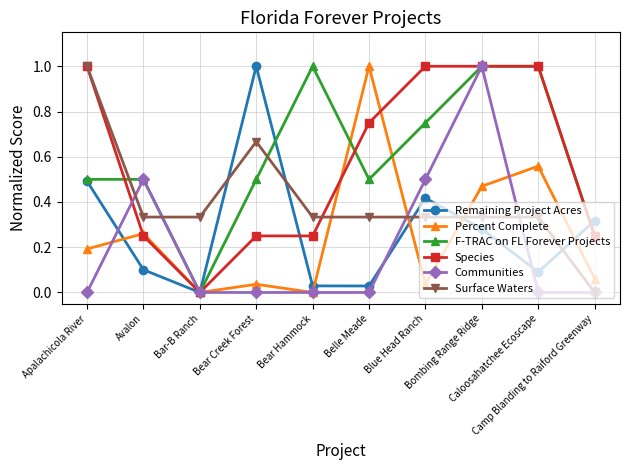

What is the sum of the Percent Complete values at Bombing Range Ridge and Belle Meade?

1.5